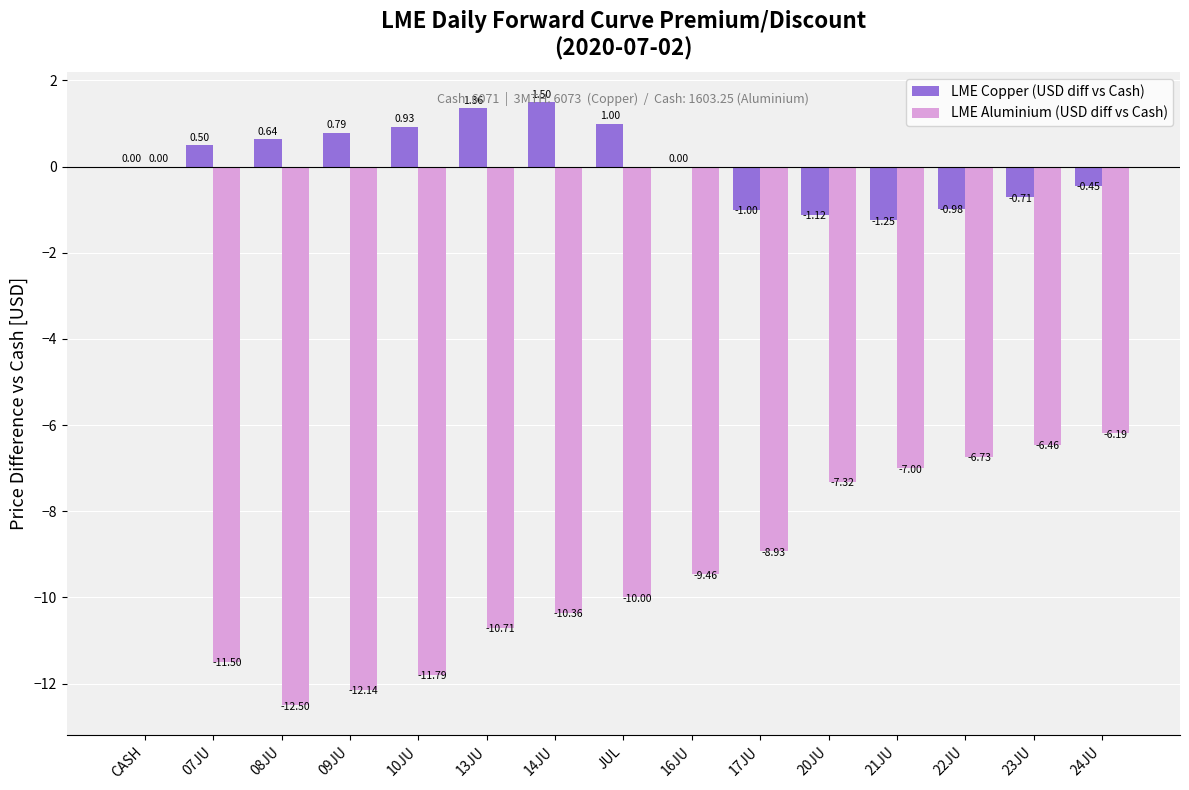

At which label does LME Aluminium (USD diff vs Cash) reach its peak?

CASH